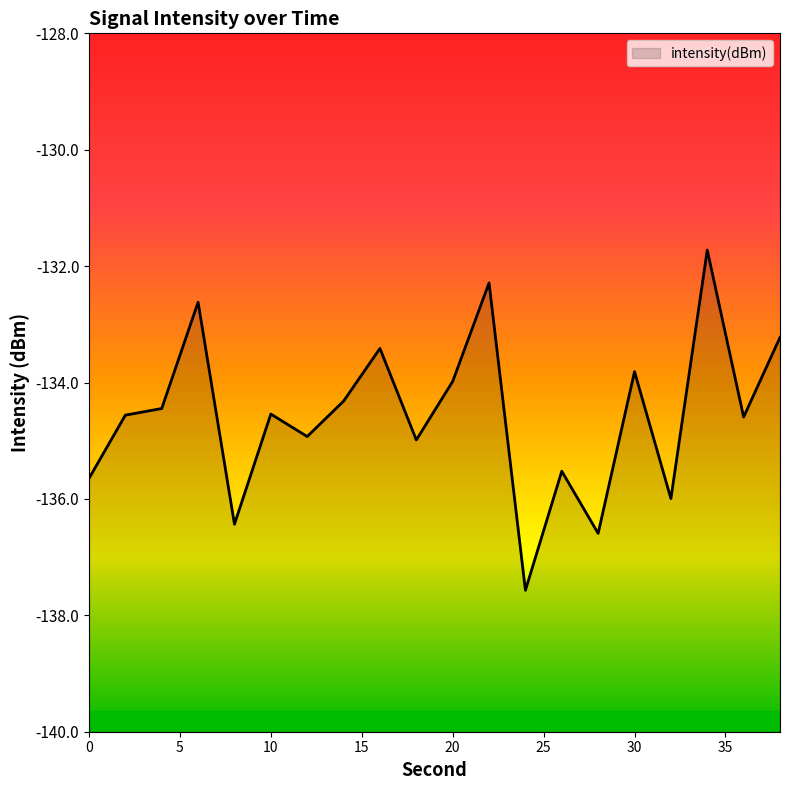

What is the sum of all values?

-2691.2